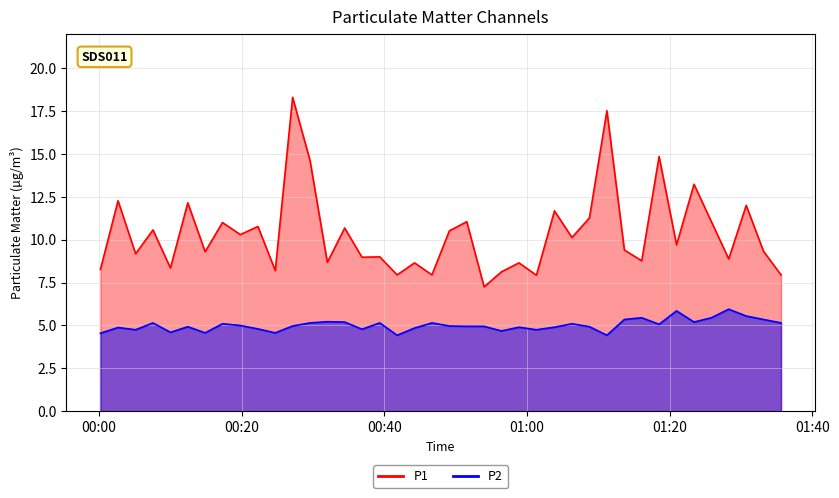

What is the maximum value for P2?

6.0